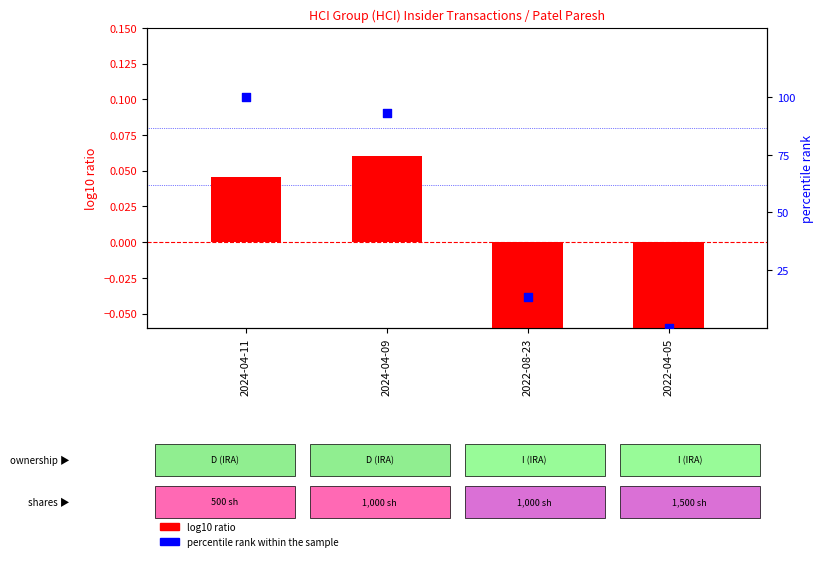

At how many categories does at least one series exceed 4?

3